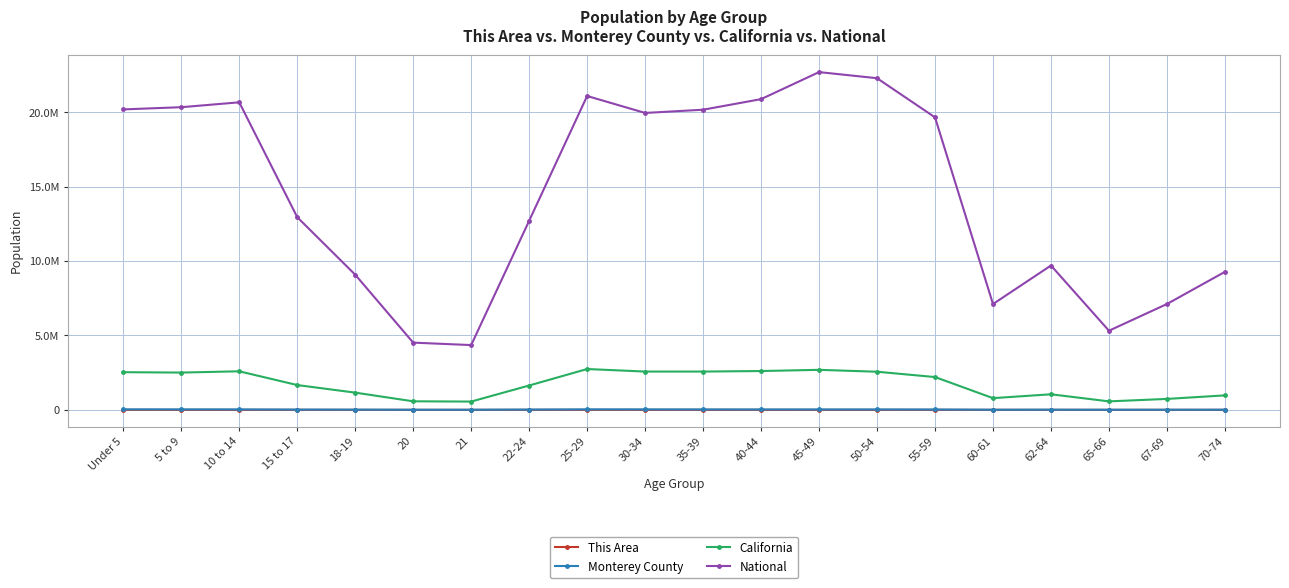

What are all the series names shown in the legend?

This Area, Monterey County, California, National